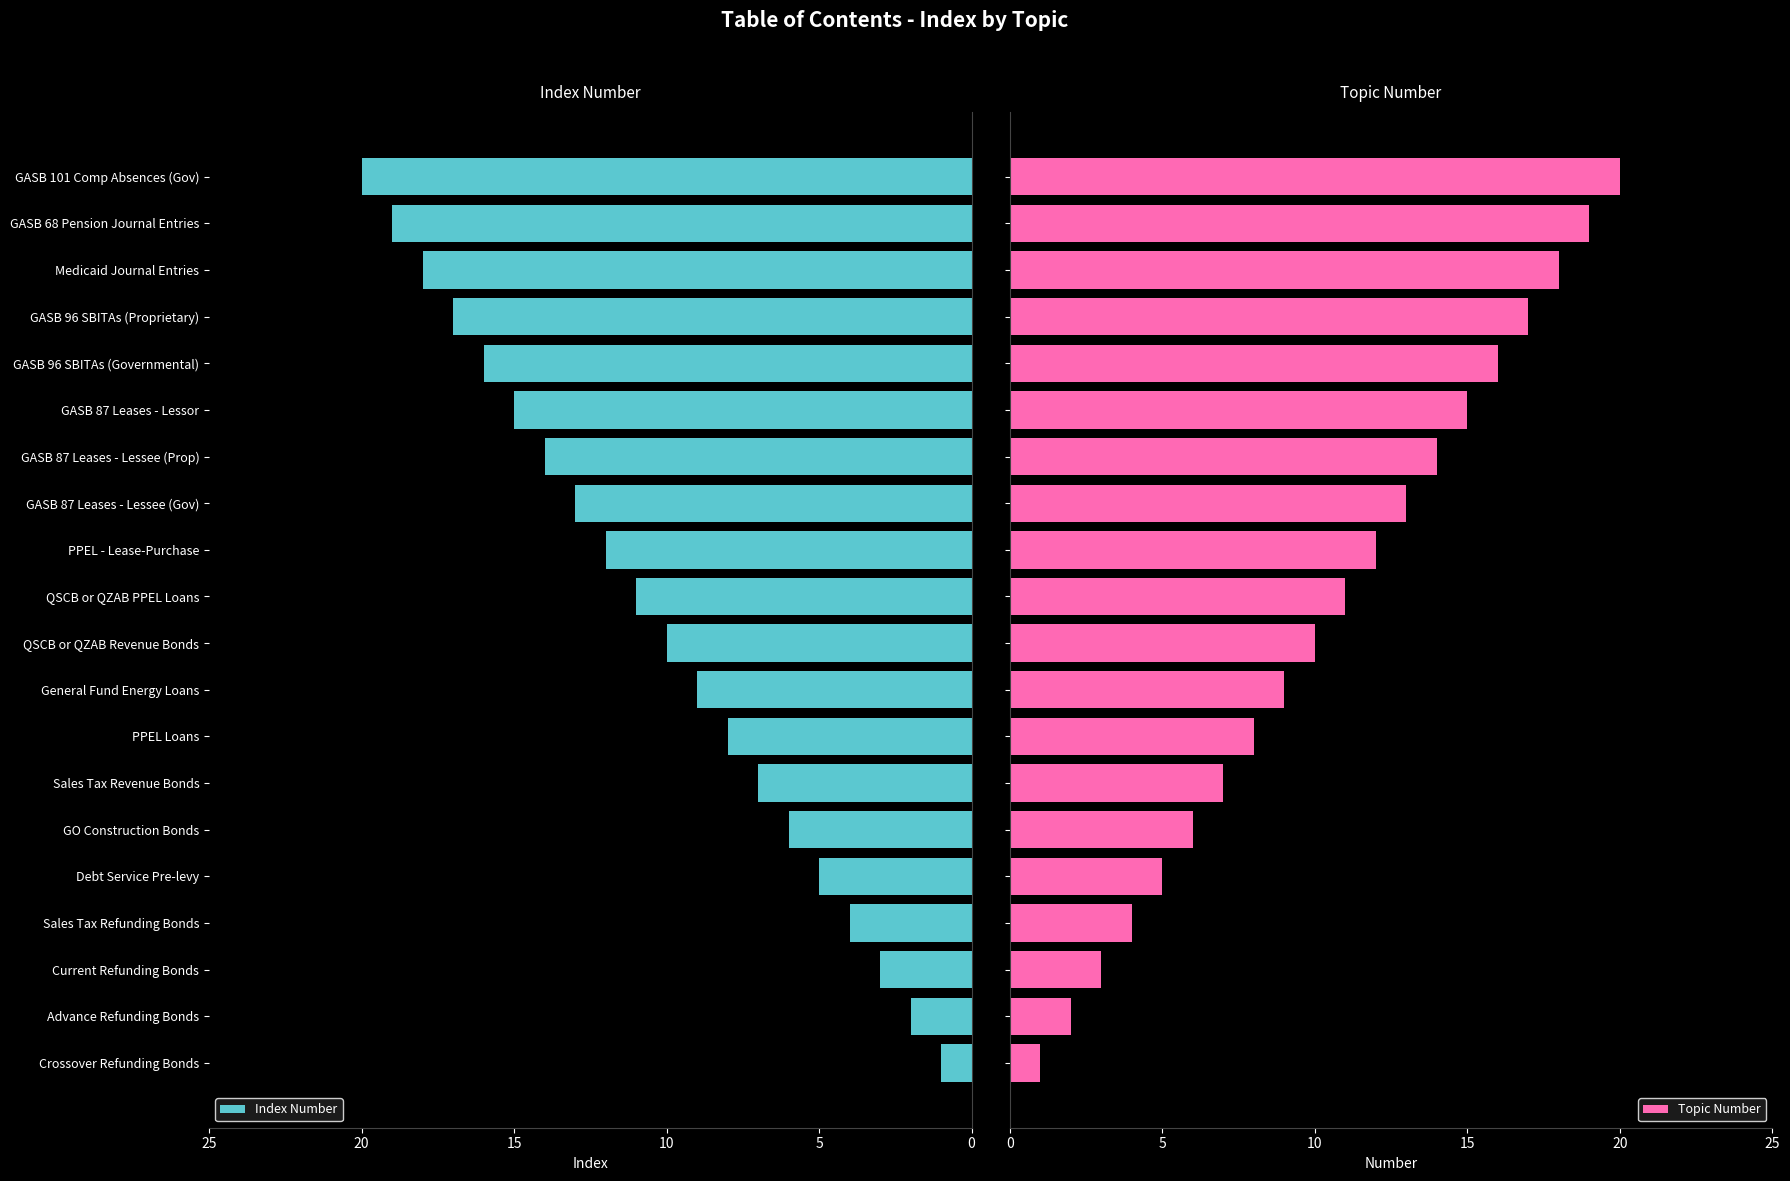

What is the average value of the Index Number series?

10